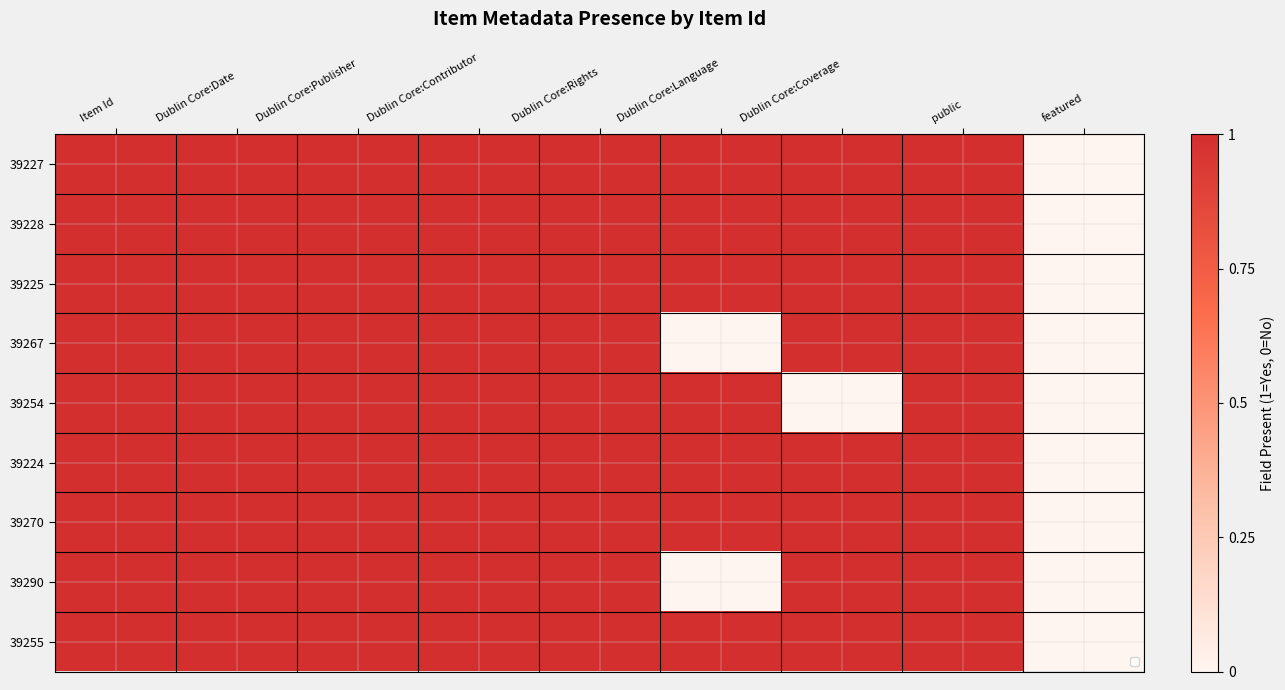

What is the greatest value displayed?

1